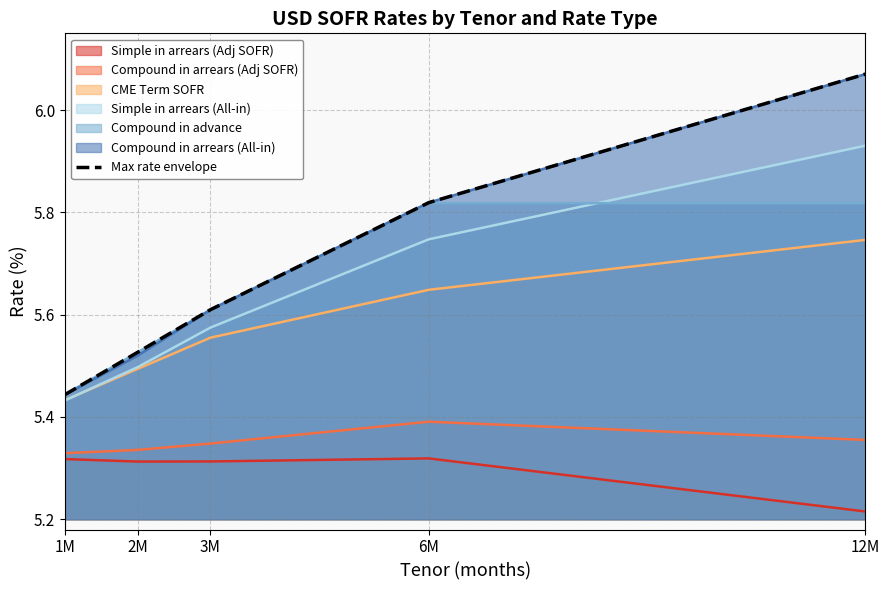

What is the change in value from 6M to 12M?

+0.3